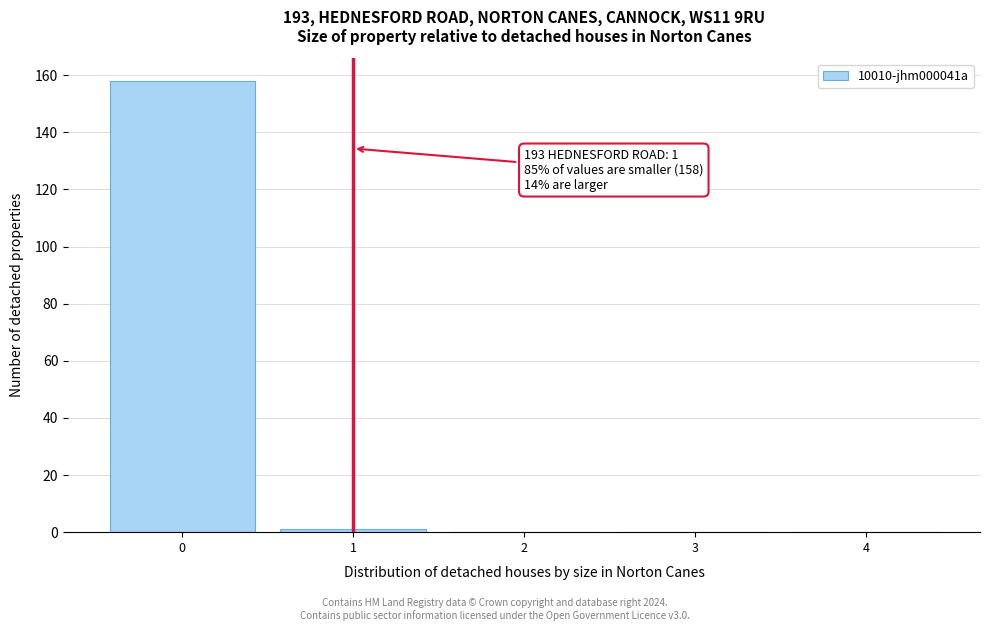

Reading left to right, transcribe all the data shown in this chart.

0=158	1=1	2=0	3=0	4=0